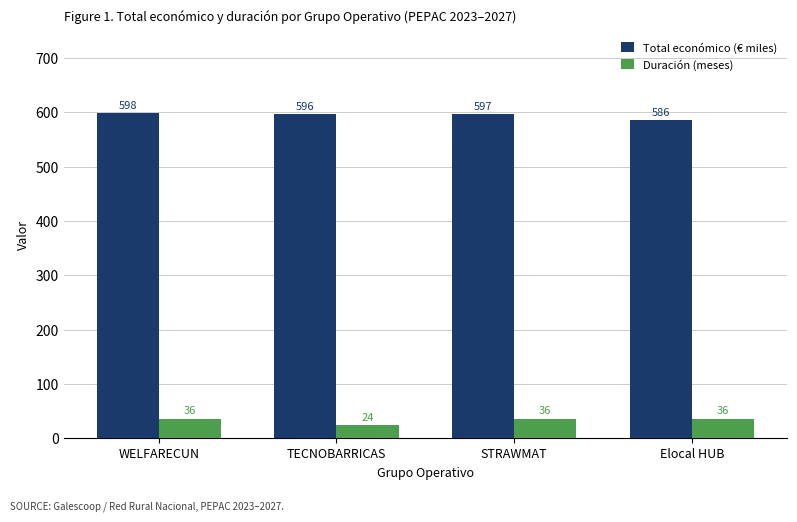

Which series has the largest total across all categories?

Total económico (€ miles)